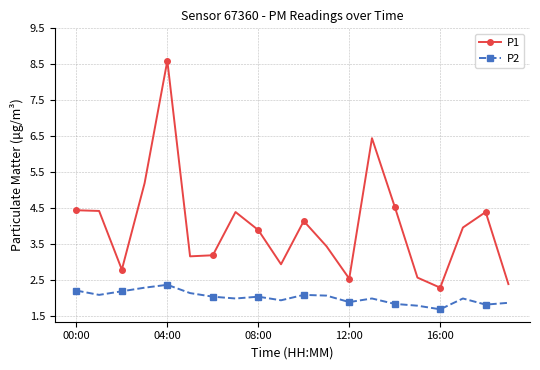

What is the value of the P2 point at the 15th from the left?

1.9